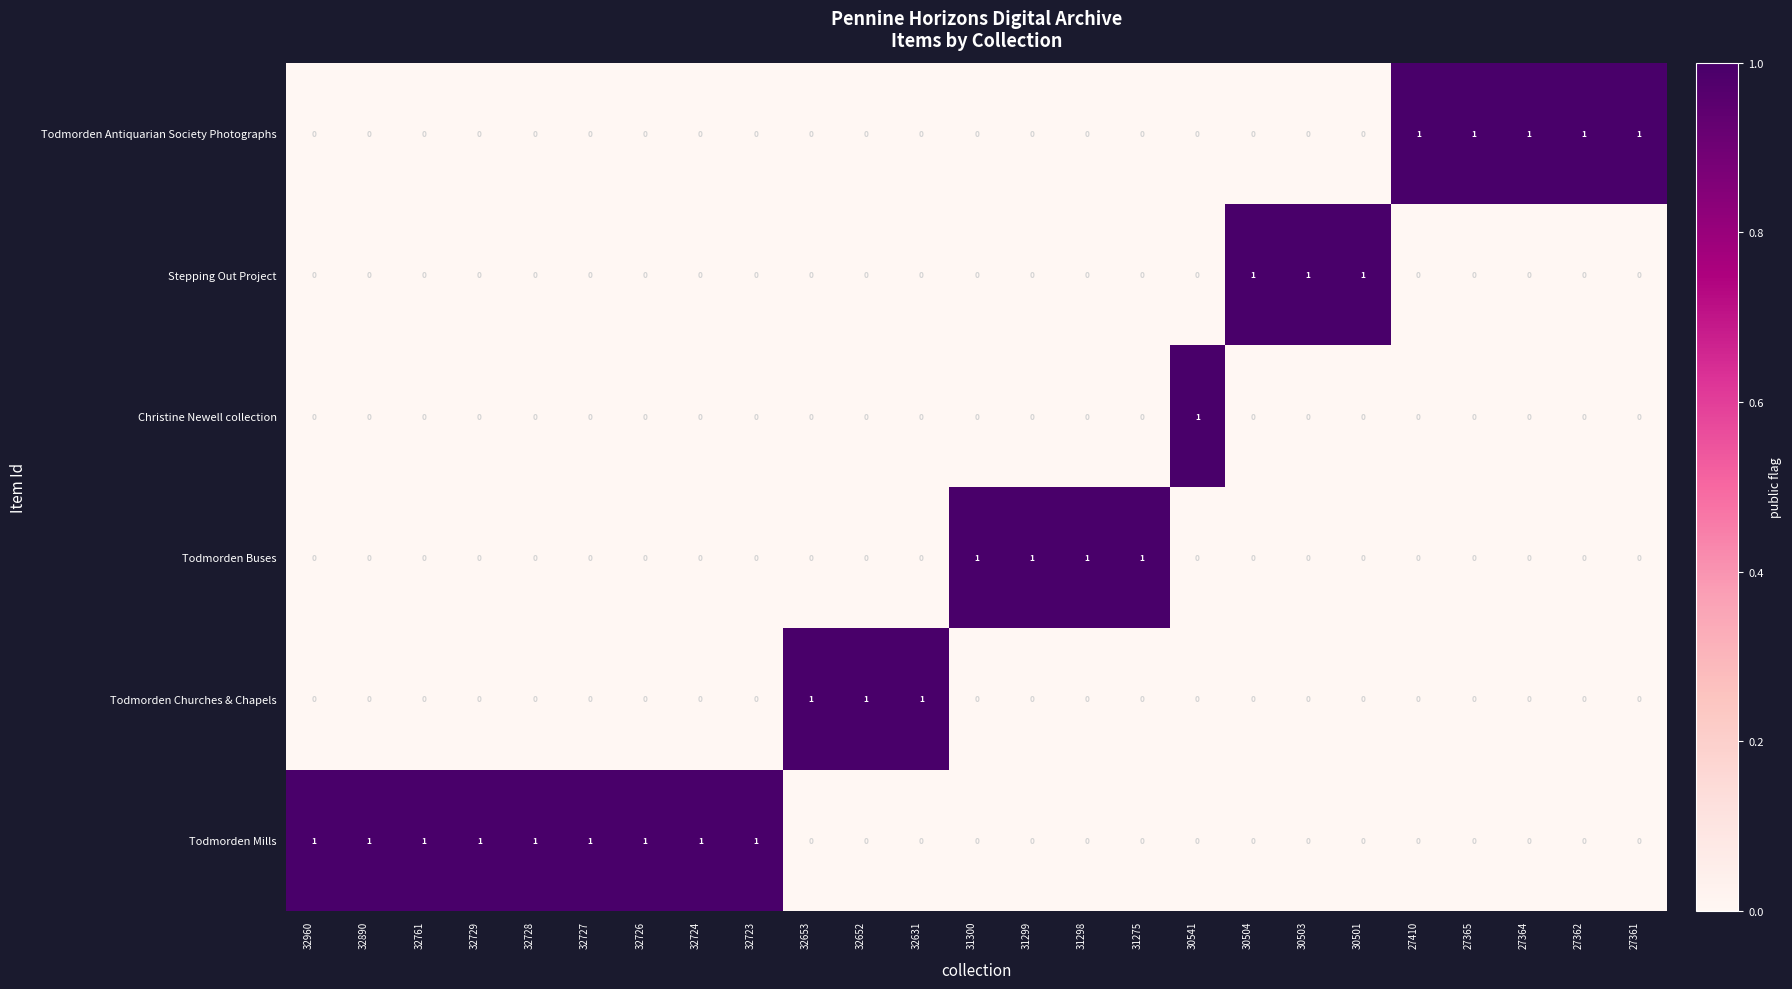

The Todmorden Churches & Chapels series shows 0 at 27410. True or false?

True